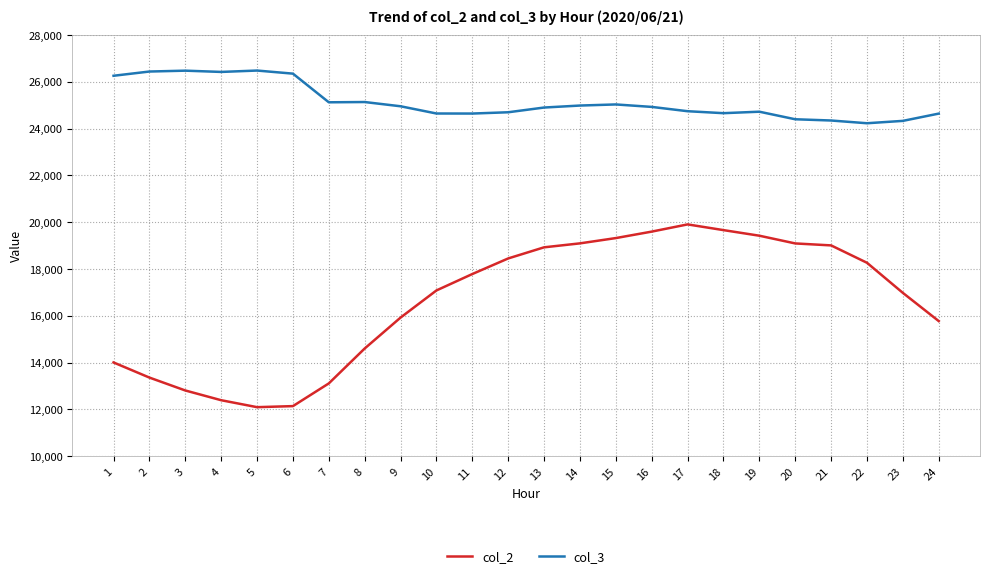

What is the total value across all series at 17?

44643